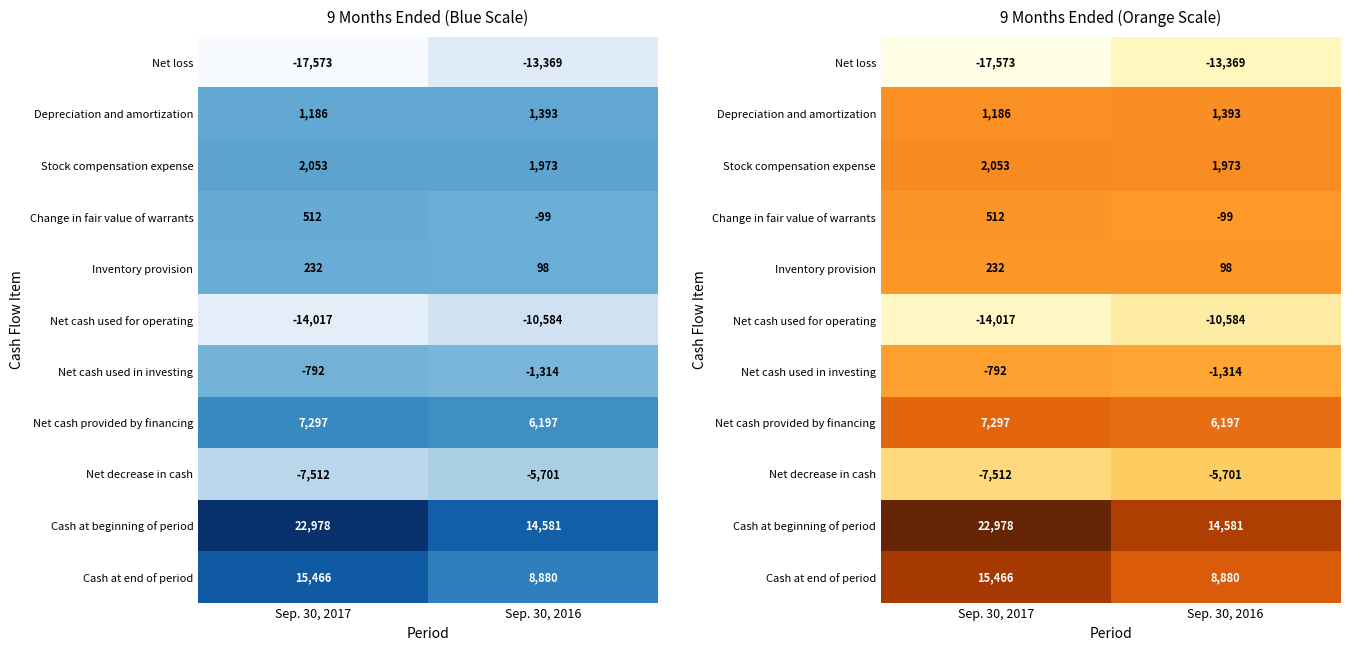

How many data points in Inventory provision are less than 232?

1